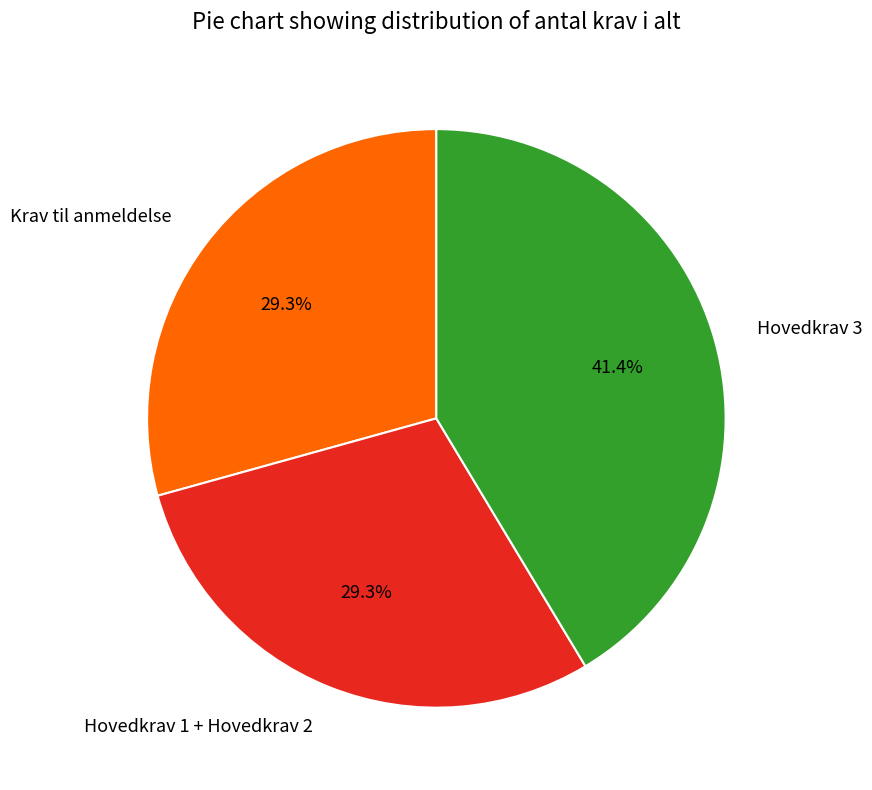

The Krav til anmeldelse slice represents 18% of the pie. True or false?

False